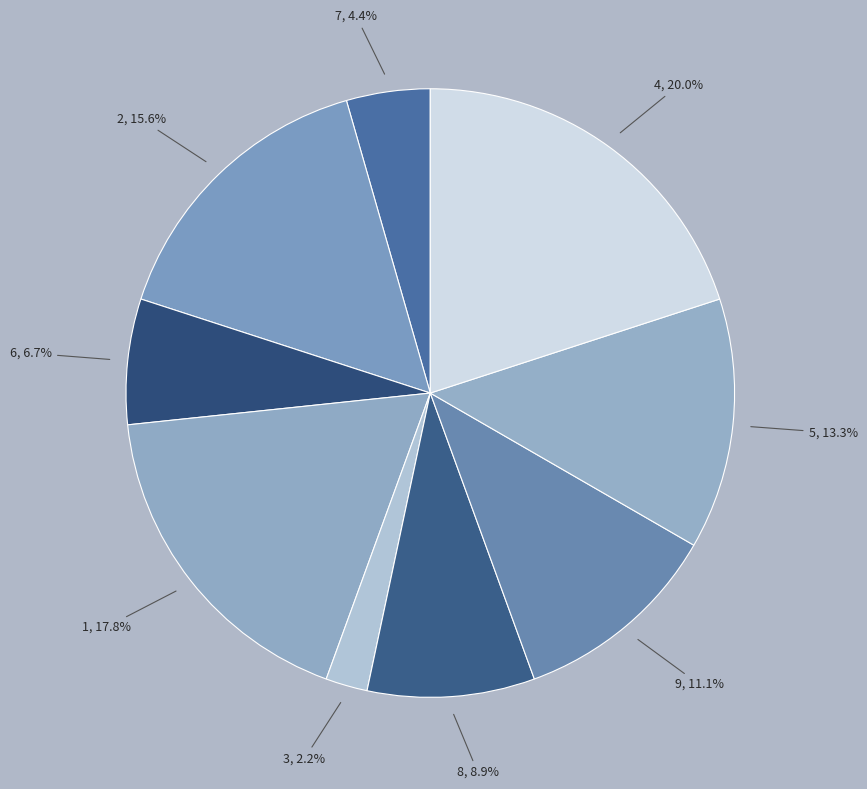

Which slice is the smallest?

3